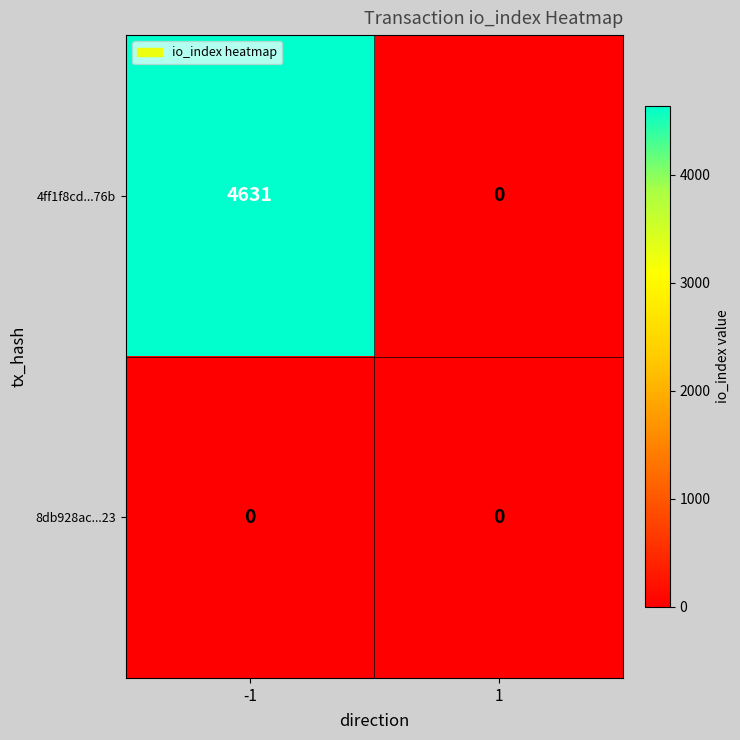

Rank the series by their maximum value, from highest to lowest.

4ff1f8cd...76b, 8db928ac...23